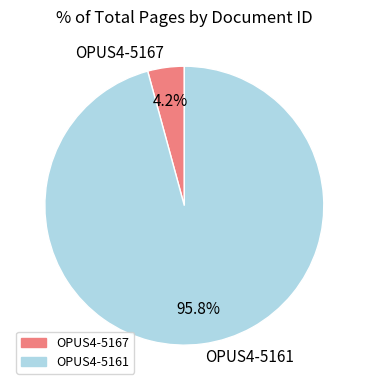

To the nearest percent, what is the difference between the OPUS4-5161 and OPUS4-5167 slice percentages?

92%